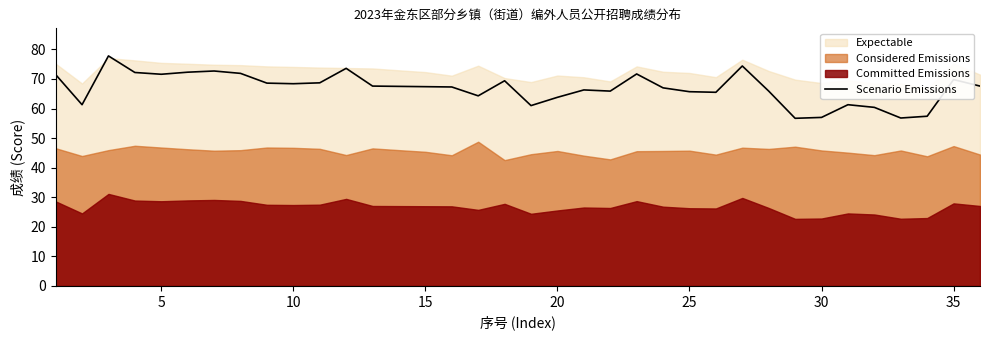

The chart shows a value of 43.7 at 21. True or false?

False